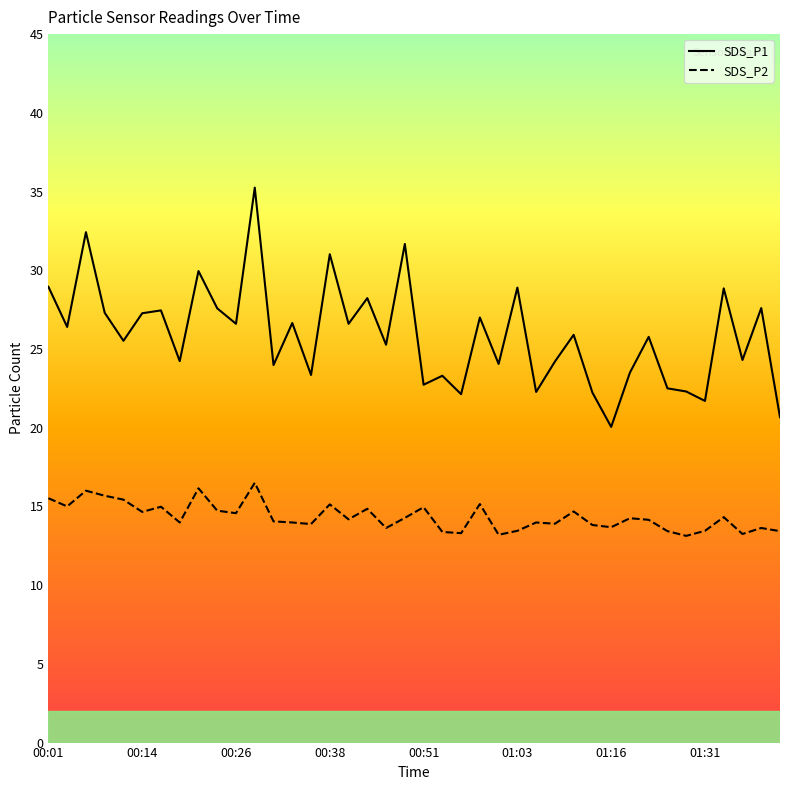

True or false: SDS_P1 and SDS_P2 cross at least once.

False